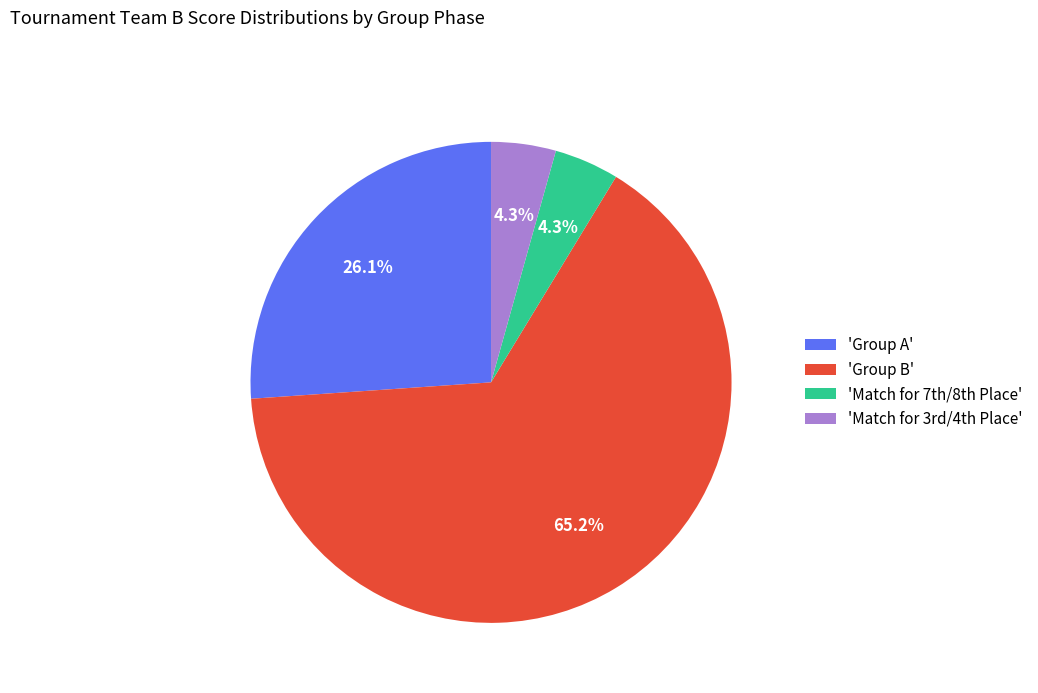

Which slice is the largest?

'Group B'